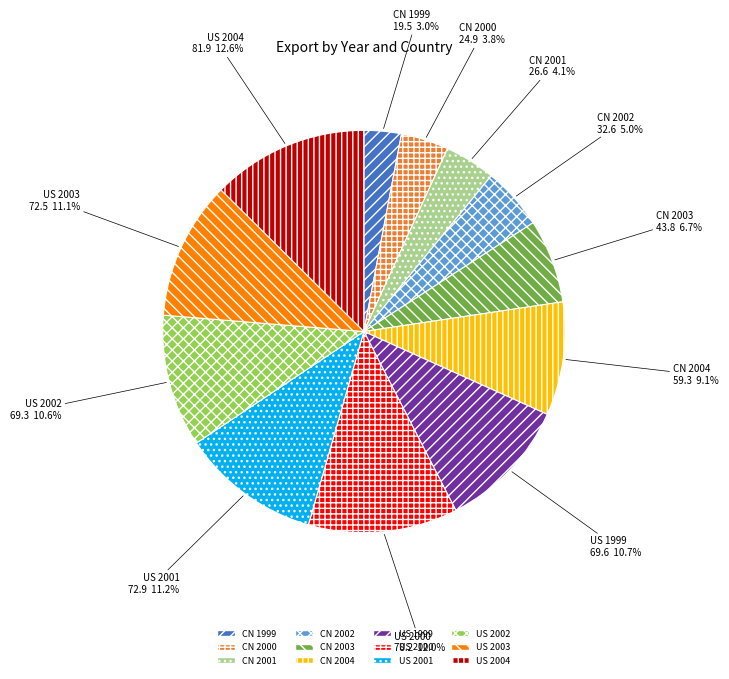

To the nearest percent, what is the combined percentage of US 2001 and CN 2001?

15%